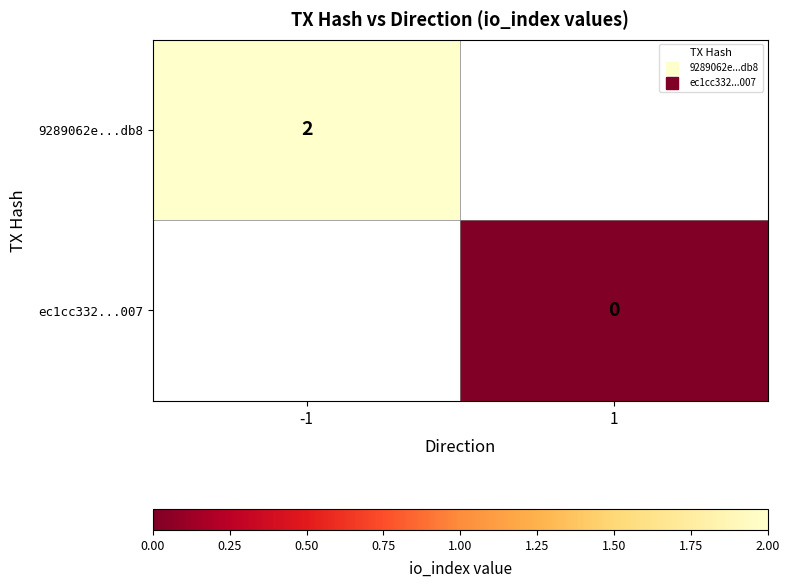

True or false: 9289062e...db8 has a value of 0.6 at -1.

False